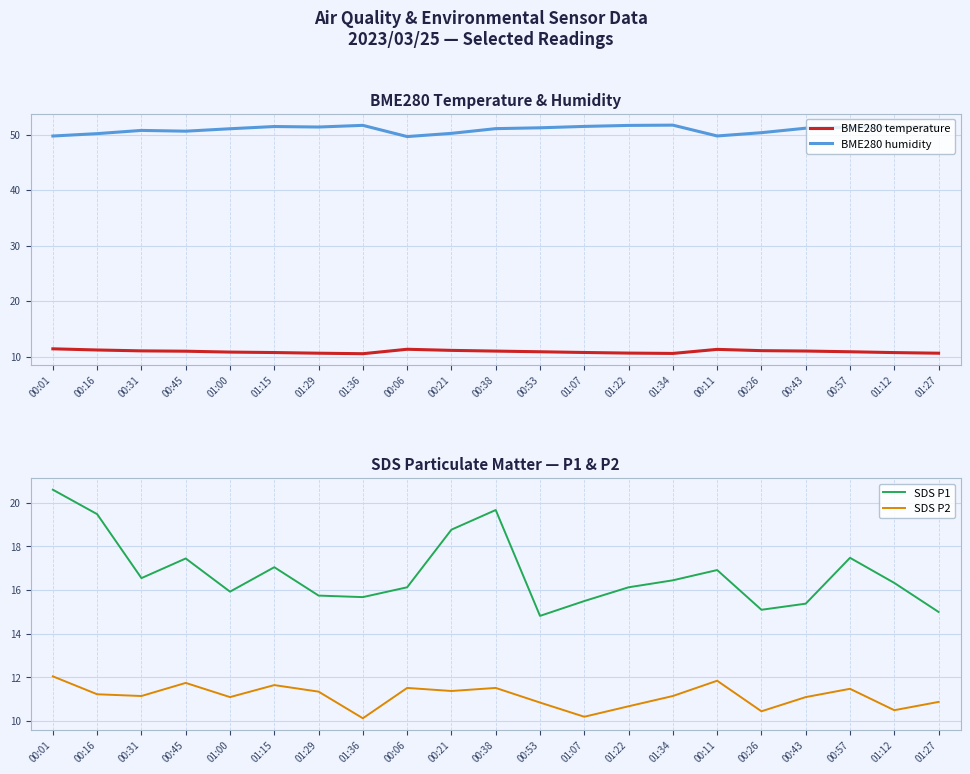

True or false: SDS P1 and SDS P2 intersect in this chart.

False